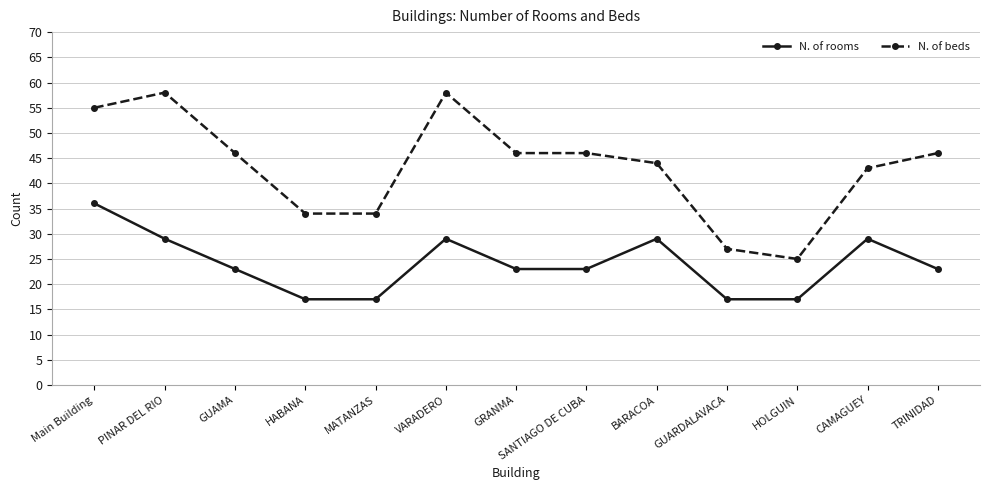

At how many categories does at least one series exceed 49?

3